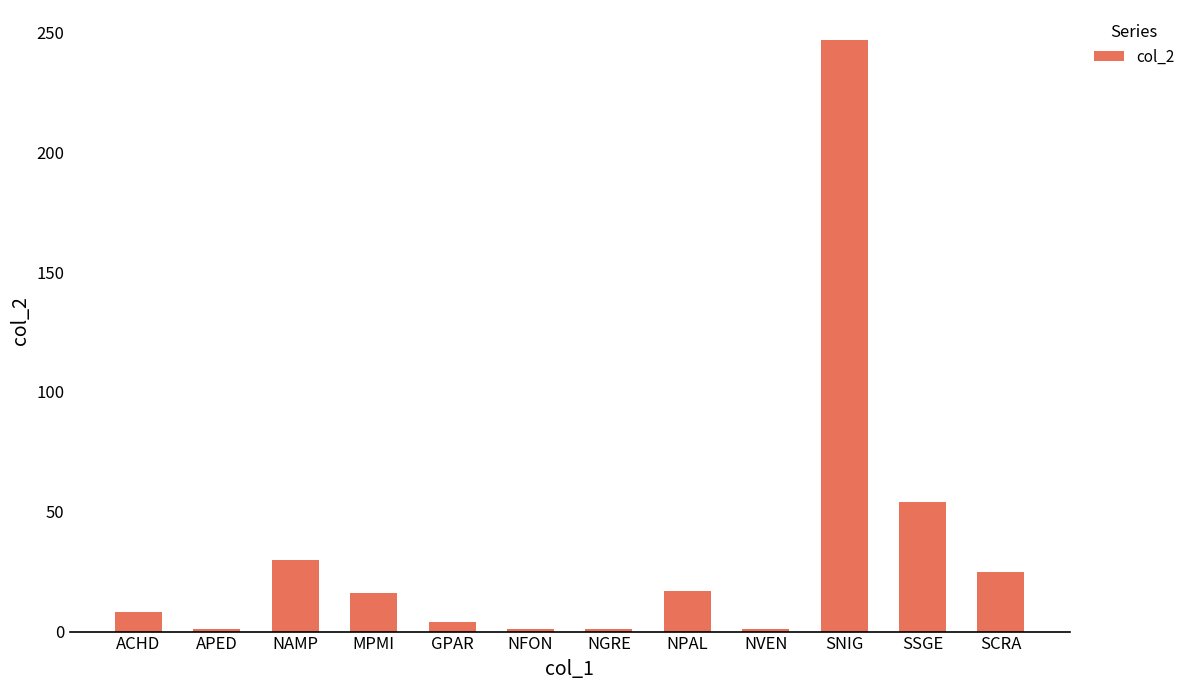

The value at ACHD is 8. True or false?

True